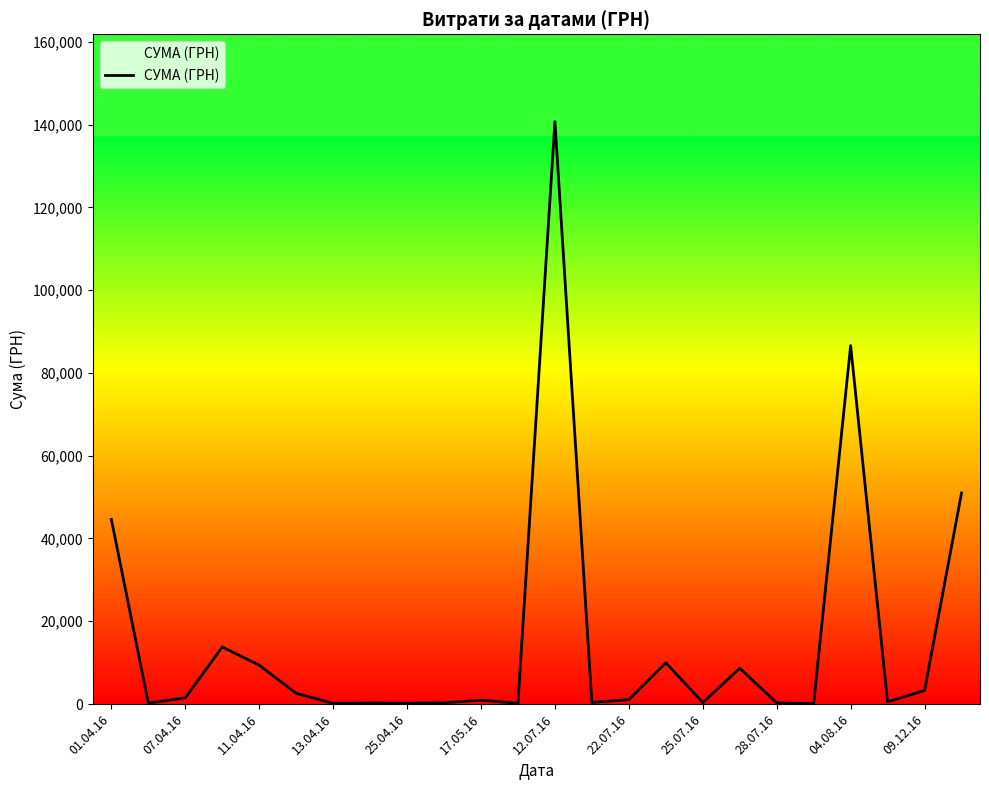

What is the greatest value displayed?

140706.2